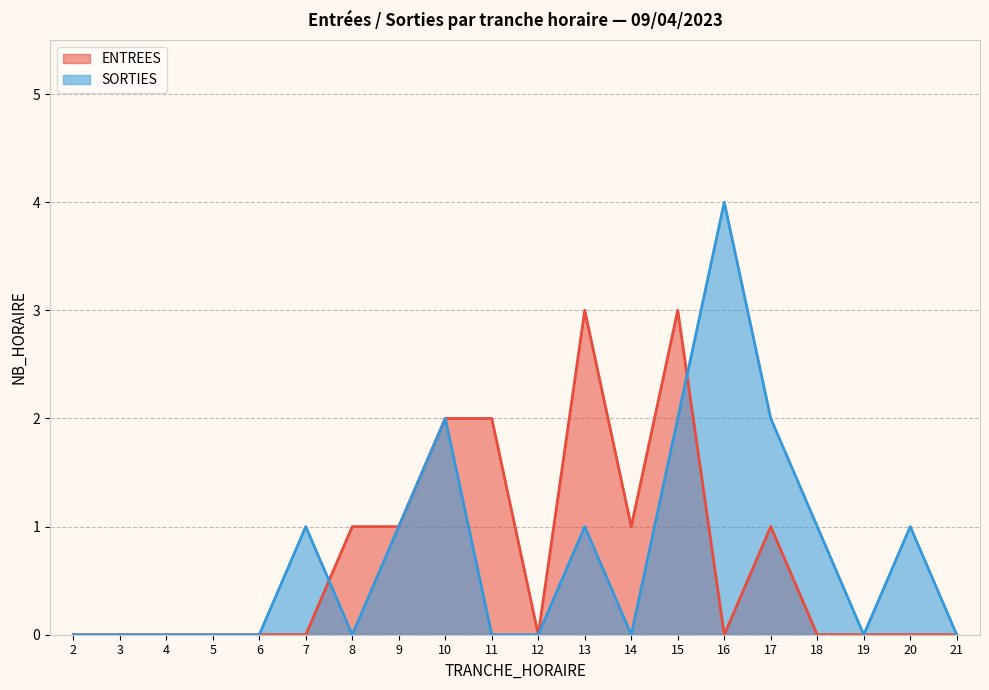

What is the greatest value displayed?

4